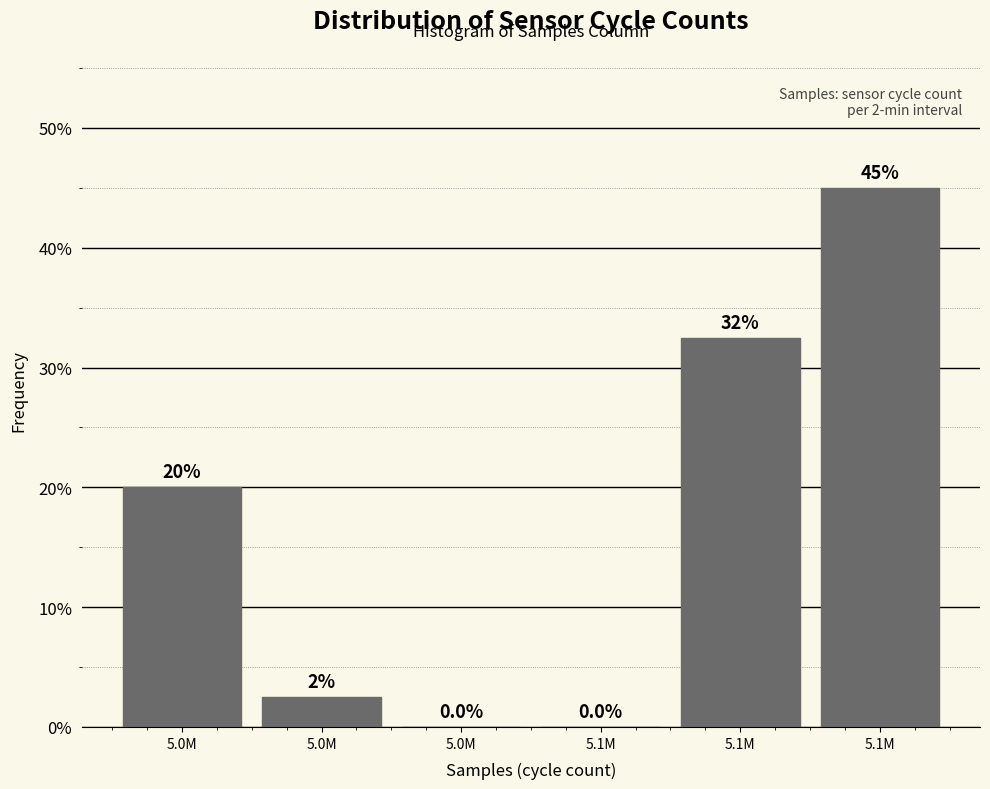

How many series are shown in this chart?

1